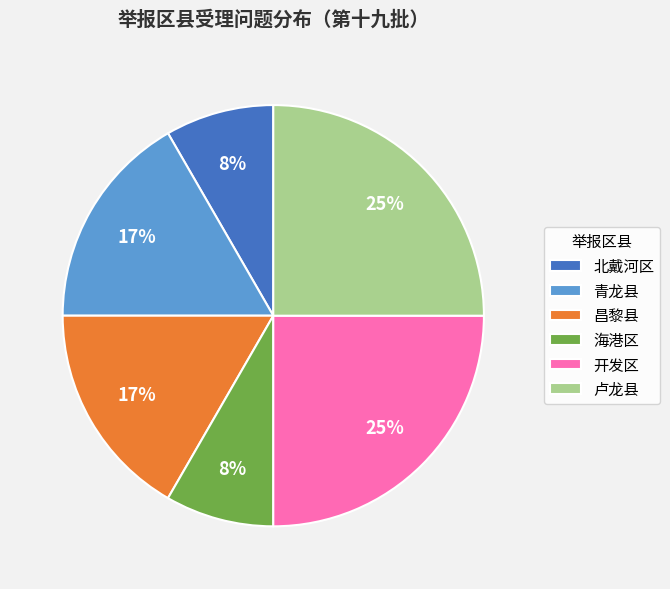

Is 开发区 the majority of the pie?

No